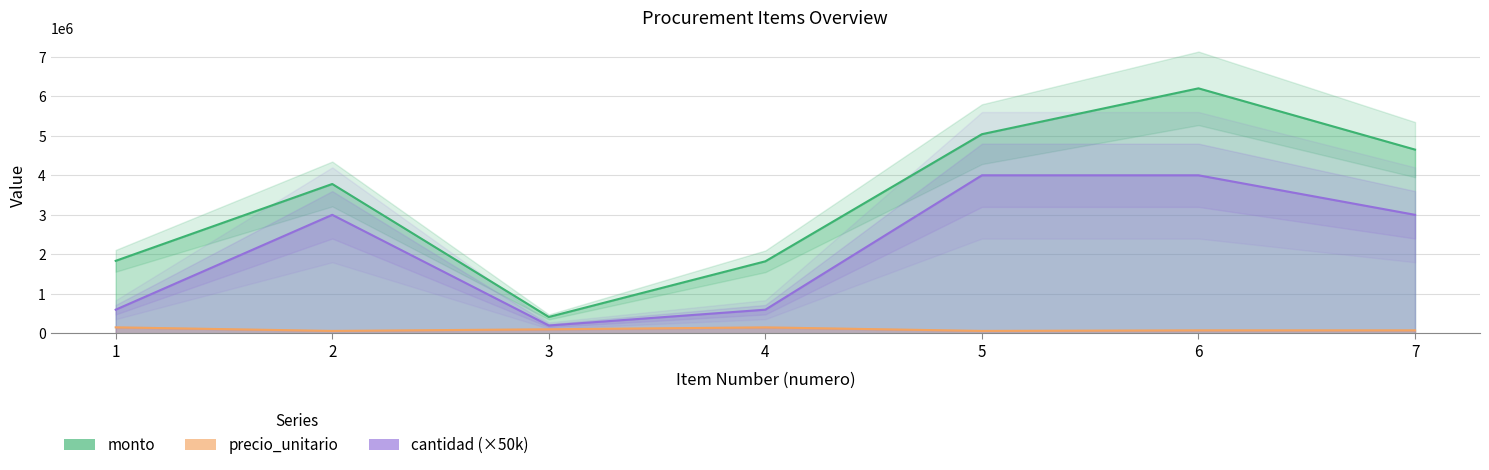

The precio_unitario series shows 74086 at 1. True or false?

False